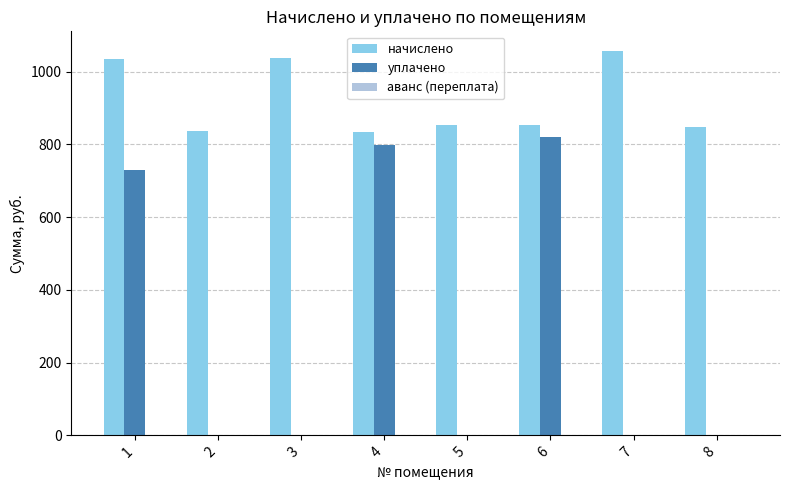

Which series has the largest total across all categories?

начислено